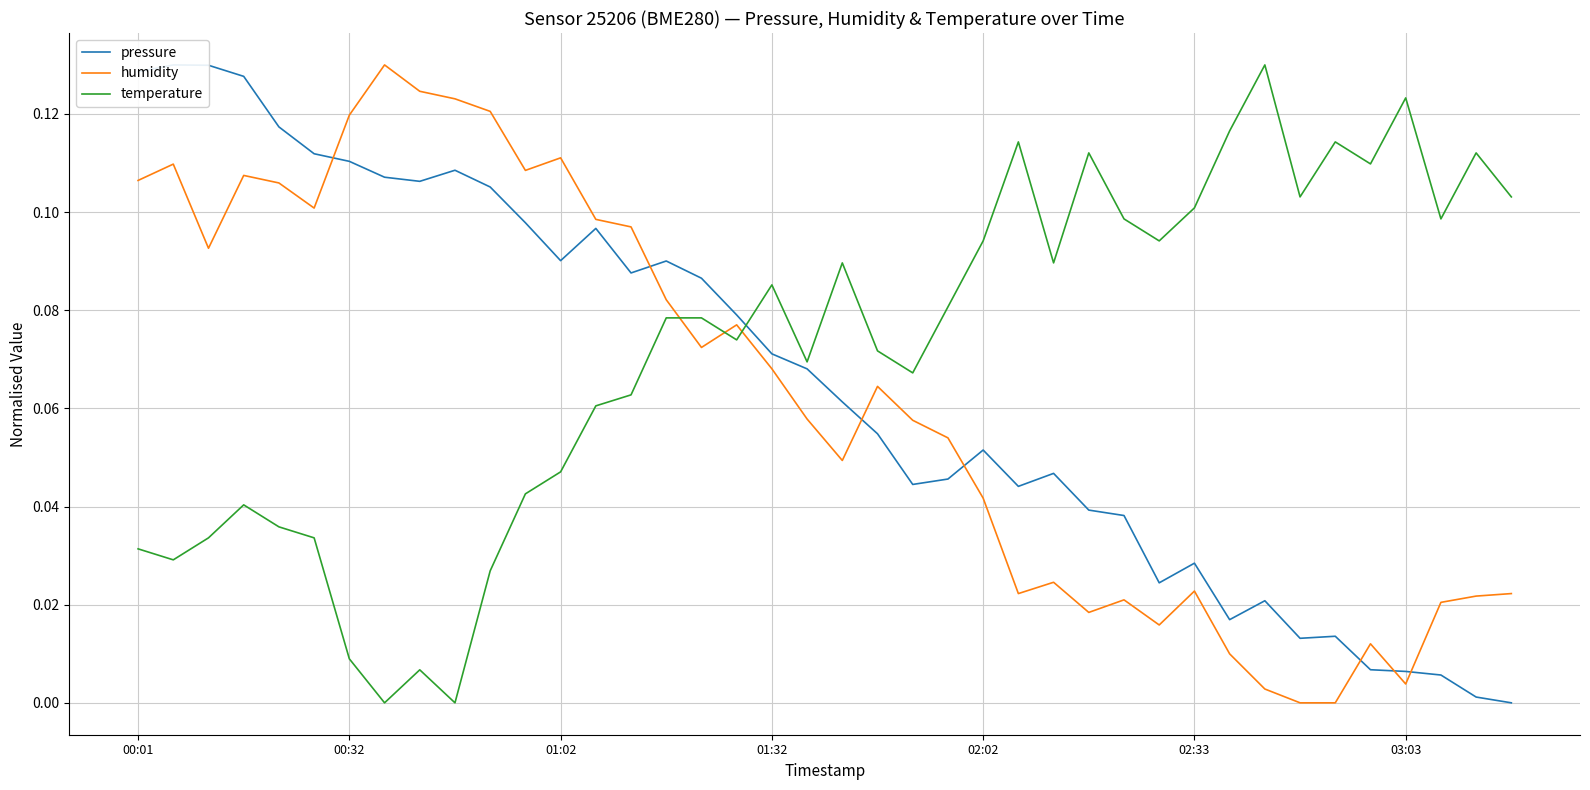

Which category has the lowest value across all series?

39